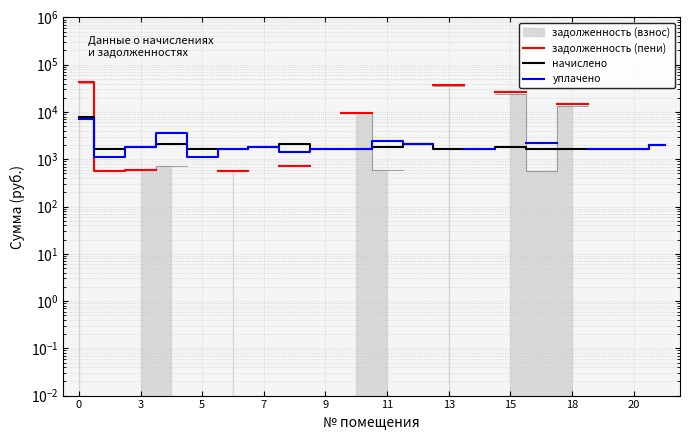

In начислено, how many points are lower than both neighbors (excluding endpoints)?

5